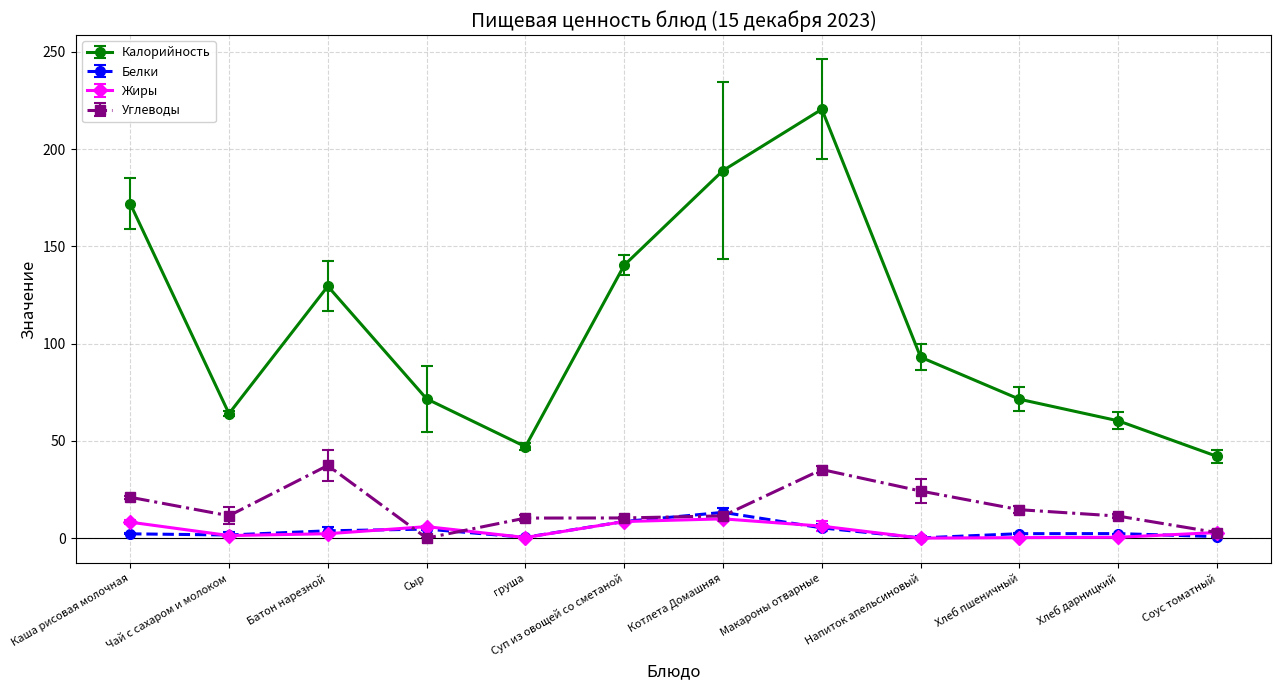

What is the total value across all series at Хлеб пшеничный?

88.5